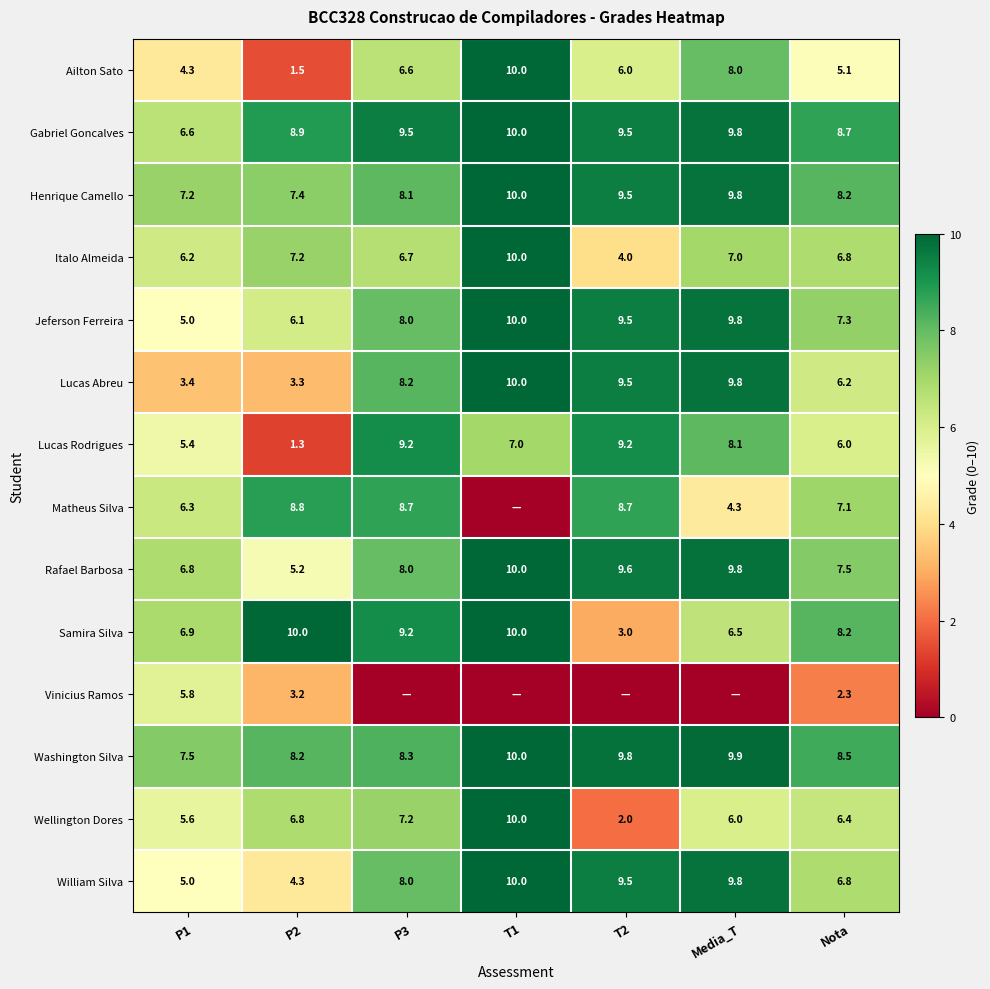

Which category has the highest value in the Italo Almeida series?

T1